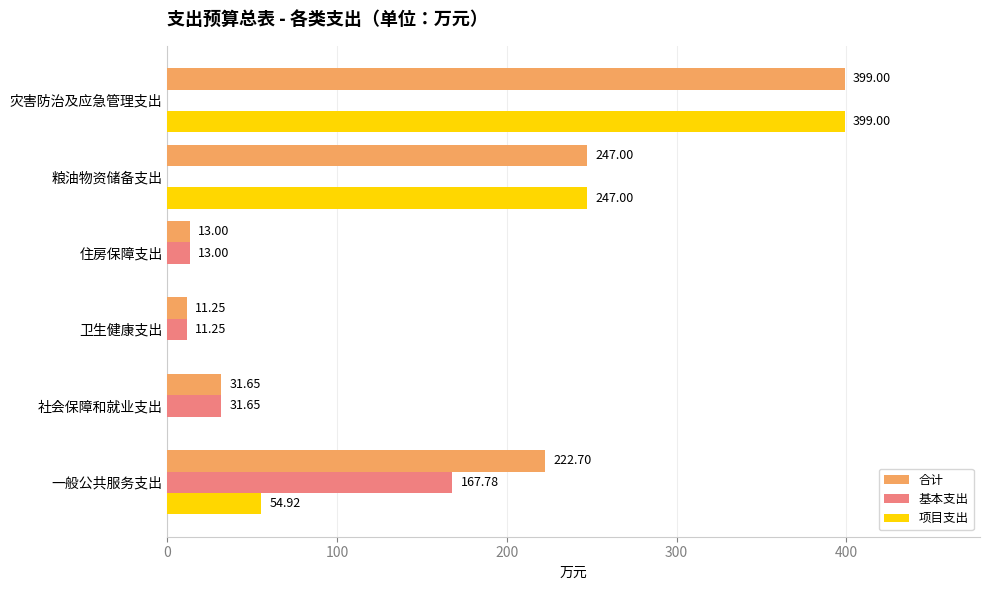

Where is 项目支出 nearest to the value 199?

粮油物资储备支出